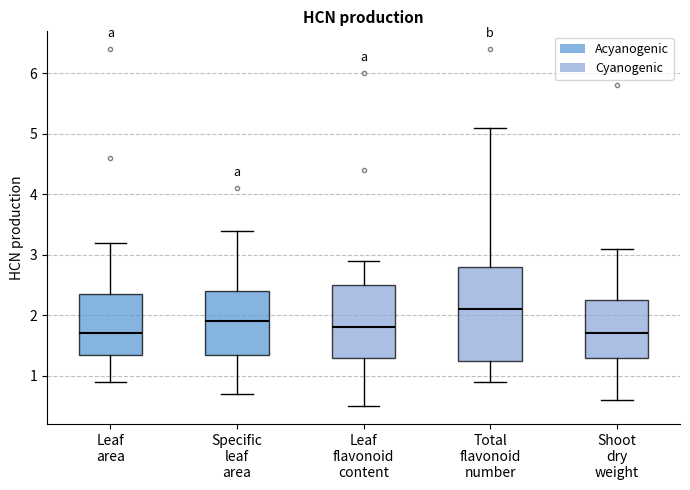

Which box has the highest median line?

Total flavonoid number